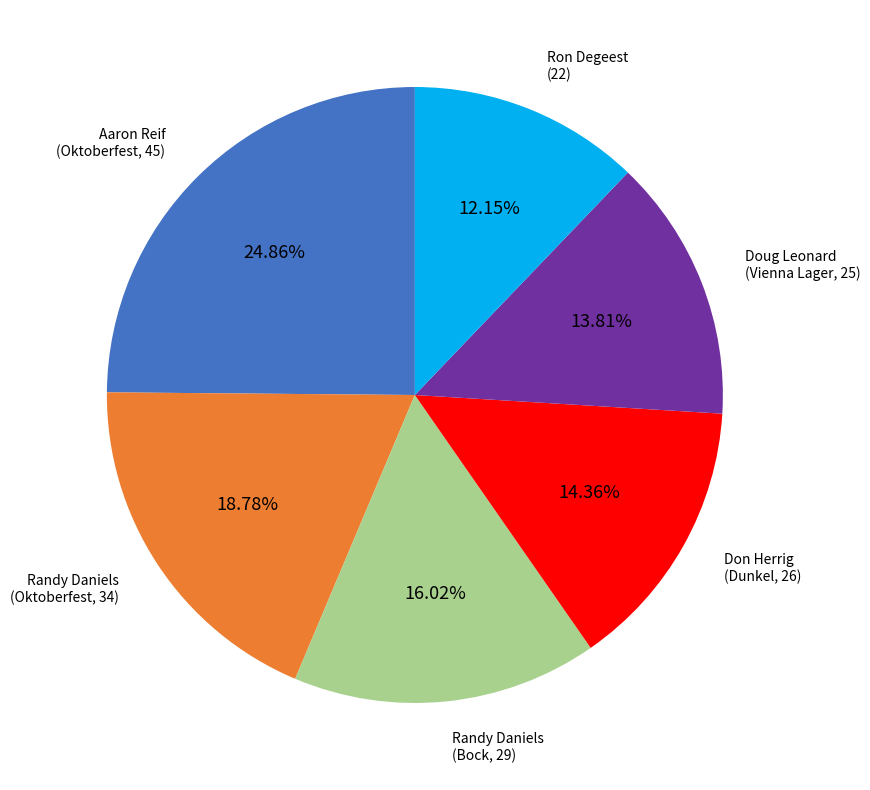

How many segments does this pie chart have?

6